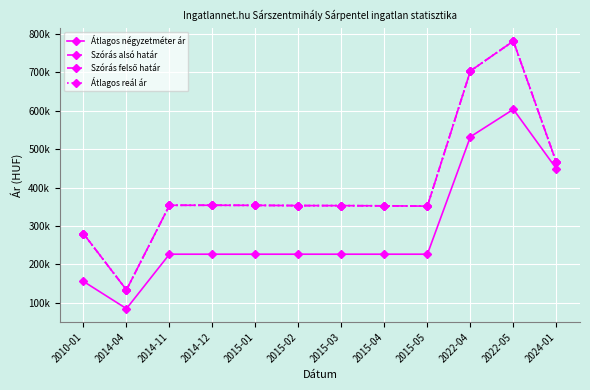

Which category has the highest value in the Átlagos négyzetméter ár series?

2022-05